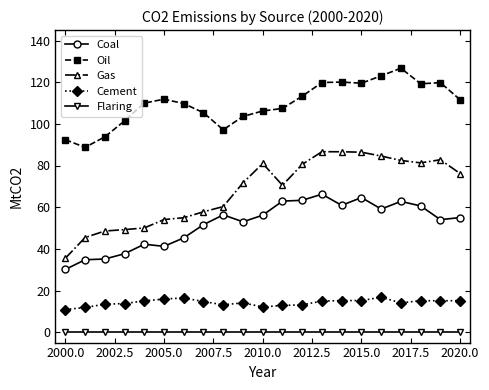

True or false: Gas and Cement intersect in this chart.

False